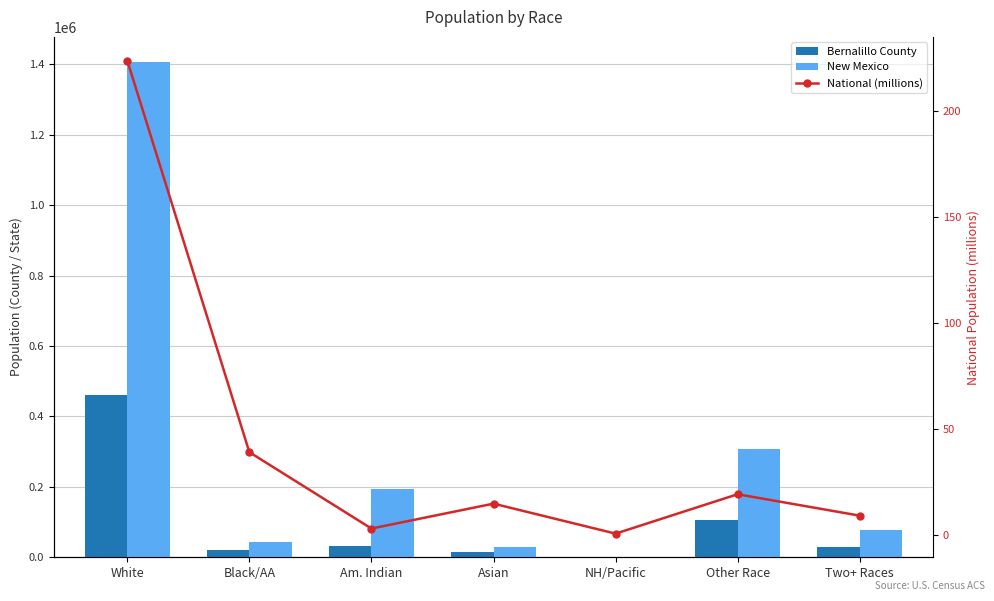

Between Asian and NH/Pacific, which series saw the biggest shift?

New Mexico